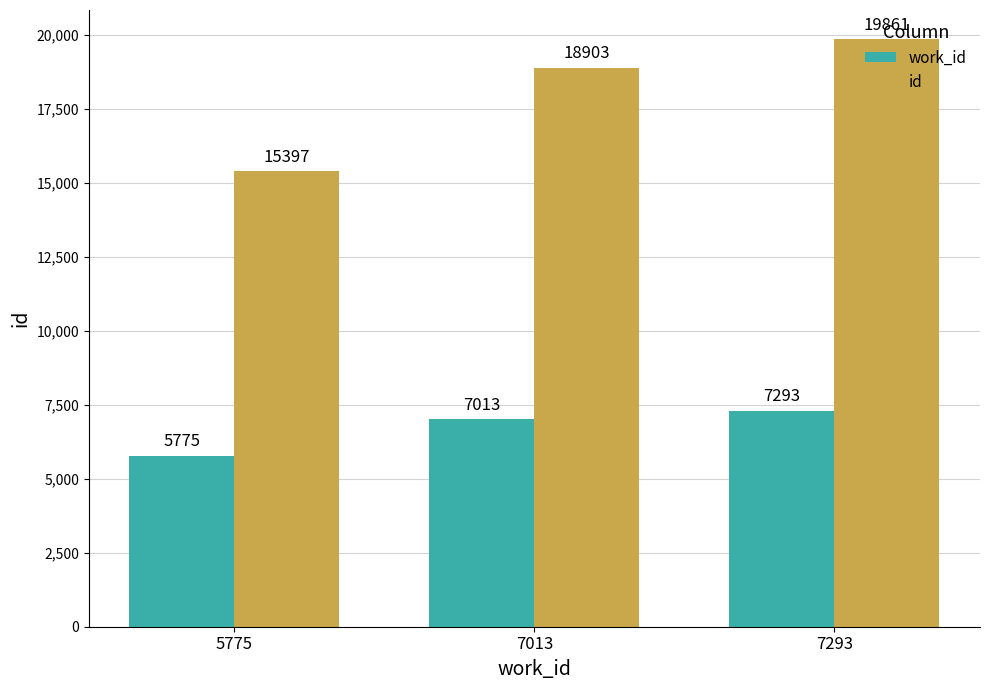

Is it true that id equals 7039 at 7293?

False